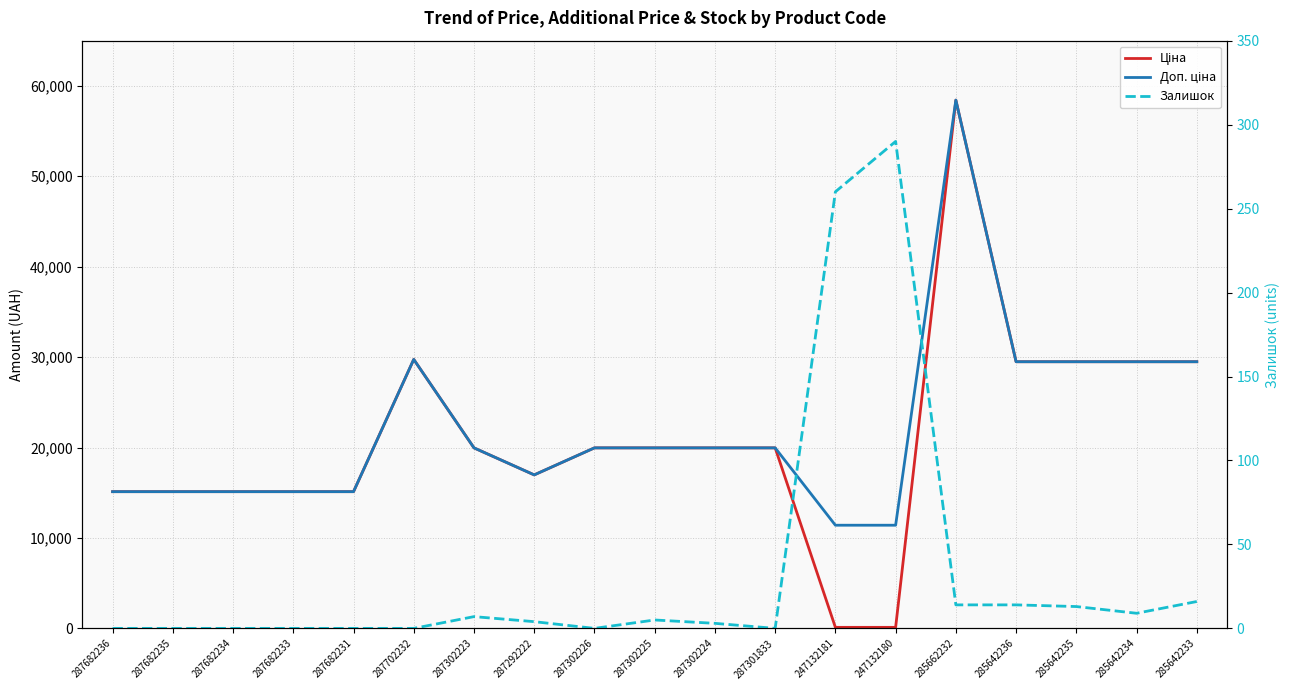

Is it true that Ціна equals 29491.5 at 285642233?

True